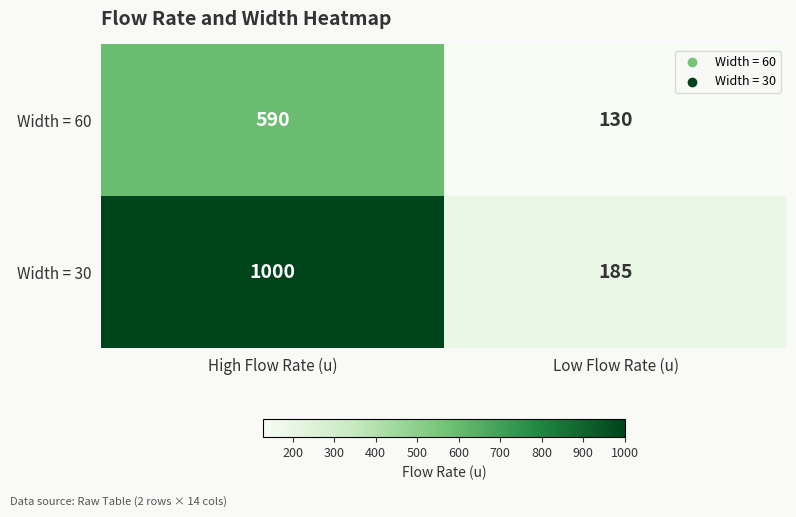

Which series has the widest spread of values?

Width = 30